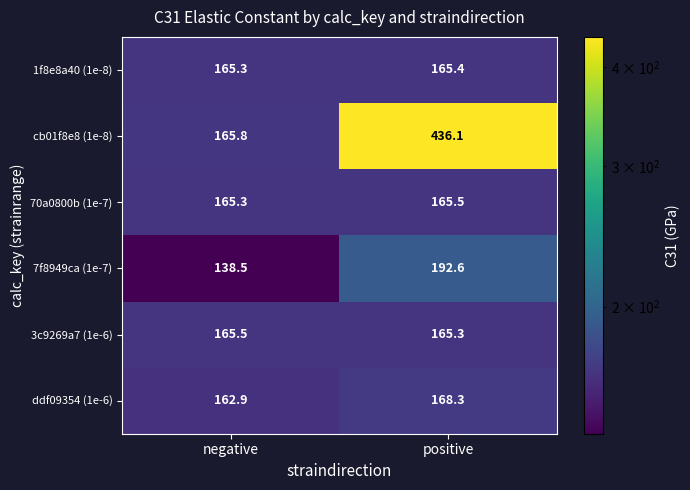

Between negative and positive, which series saw the biggest shift?

cb01f8e8 (1e-8)